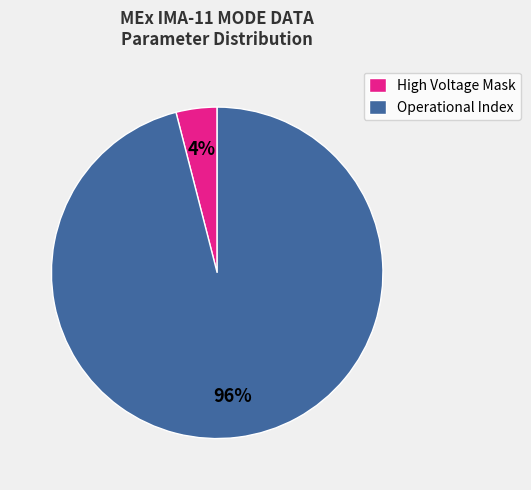

Approximately how many times larger is the value at Operational Index compared to High Voltage Mask?

24.0